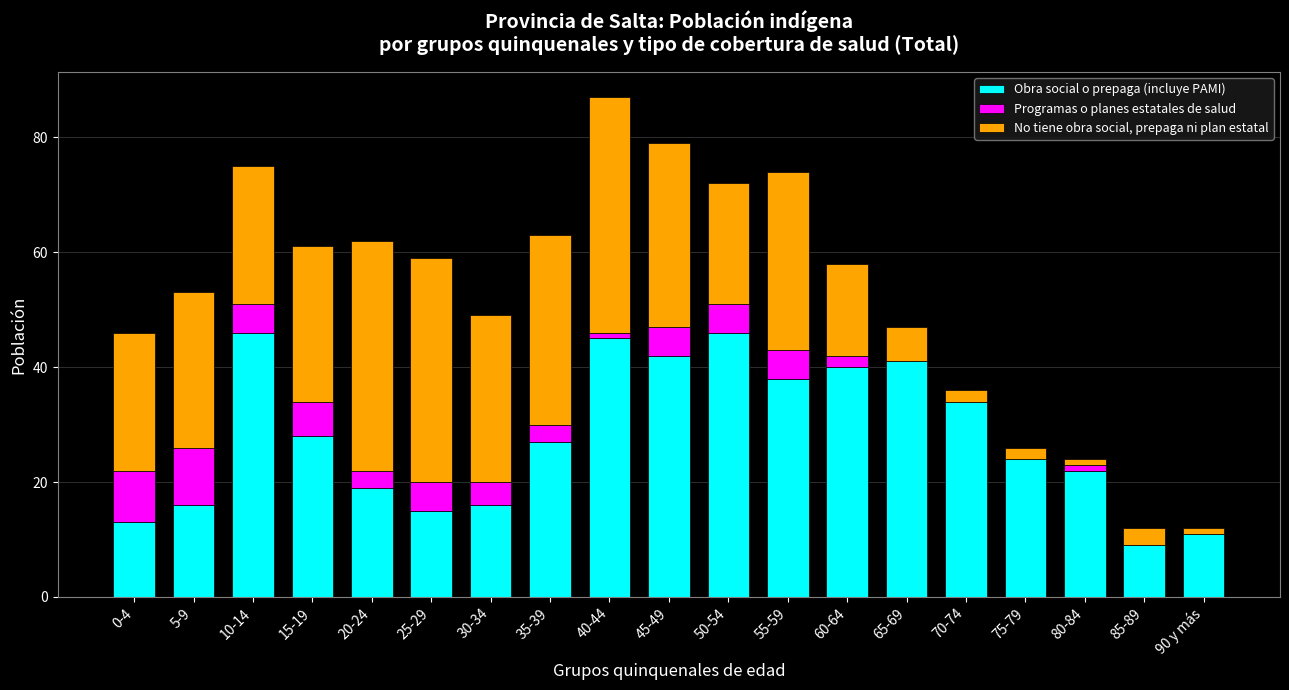

At which category is the sum across all series the highest?

40-44